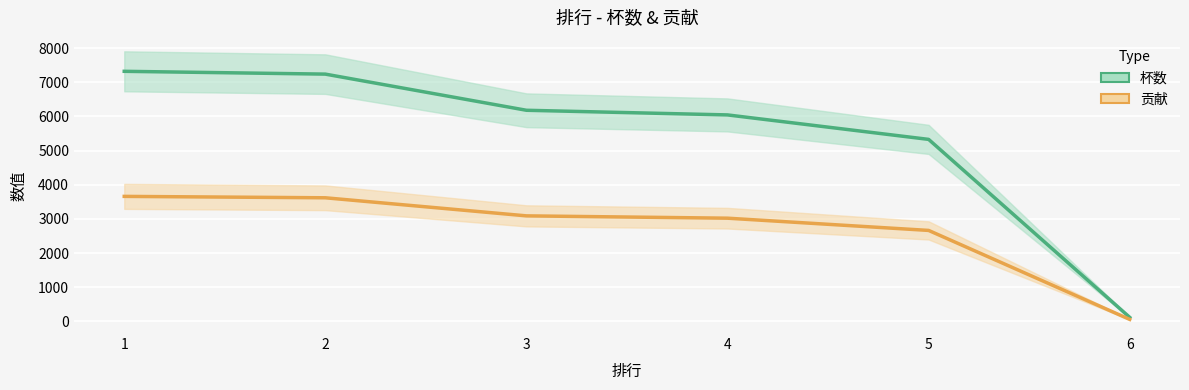

Is this an area chart (filled region under the line)?

No